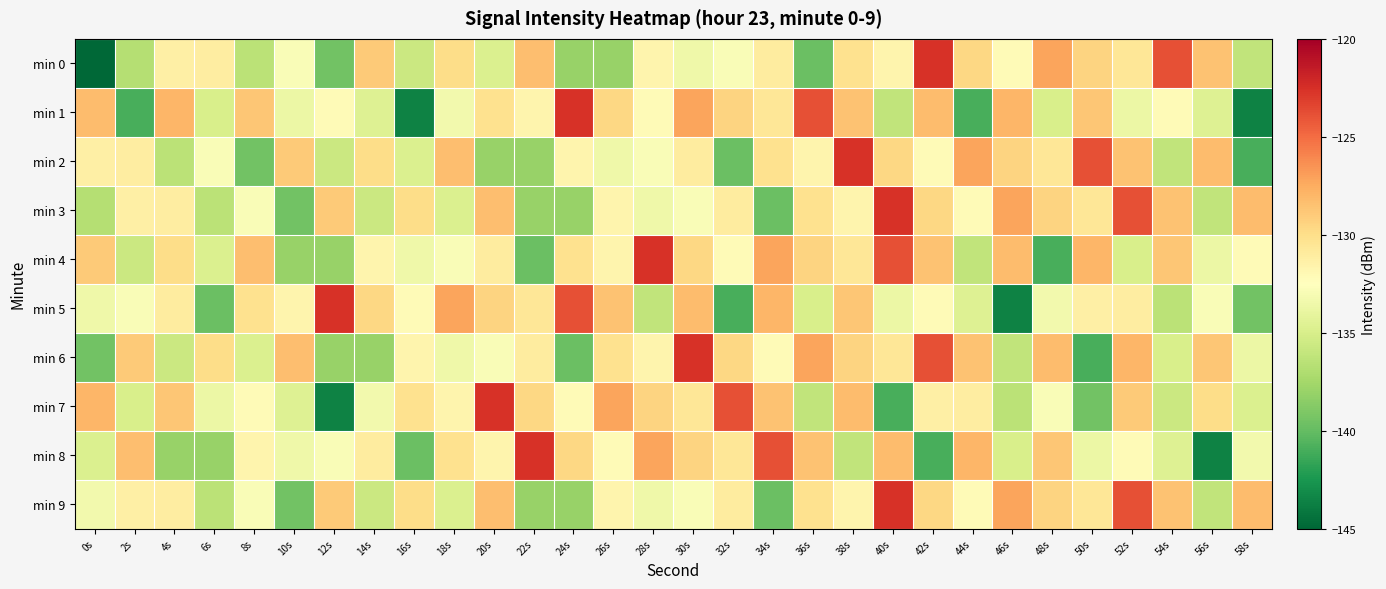

How many series are shown in this chart?

10